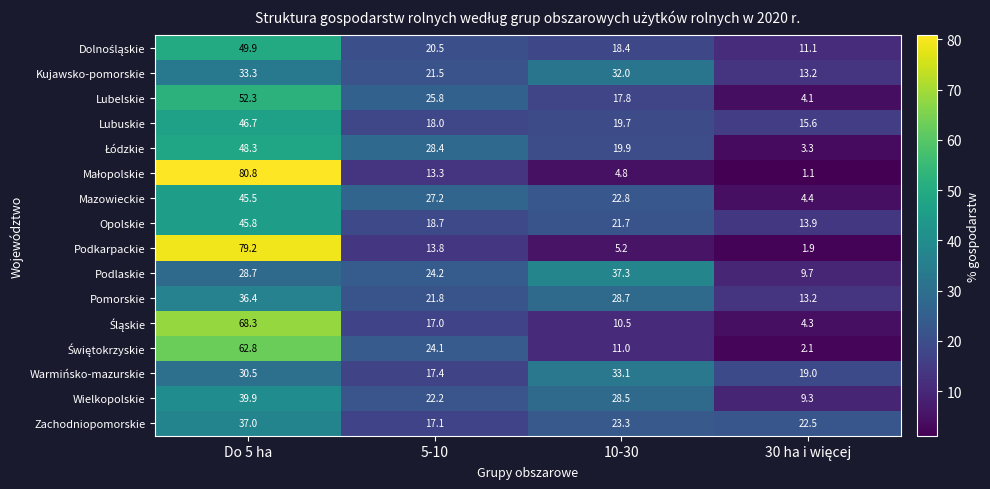

Where does the Kujawsko-pomorskie series first go above 32?

Do 5 ha